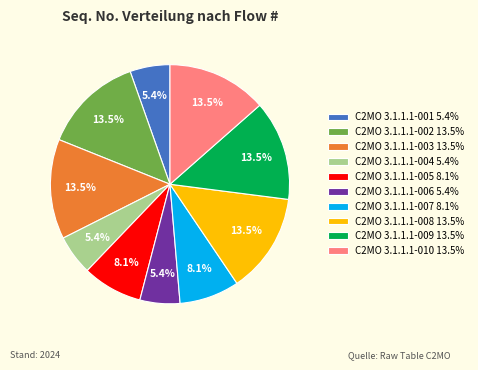

What percentage is NOT represented by C2MO 3.1.1.1-002 13.5%?

86.5%